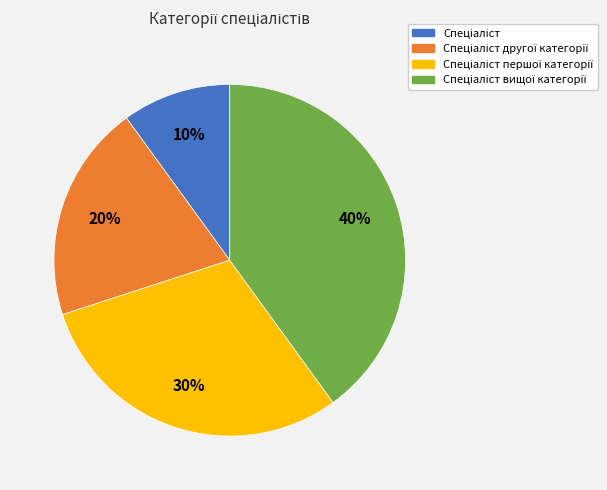

To the nearest percent, what is the difference between the largest and smallest slice percentages?

30%